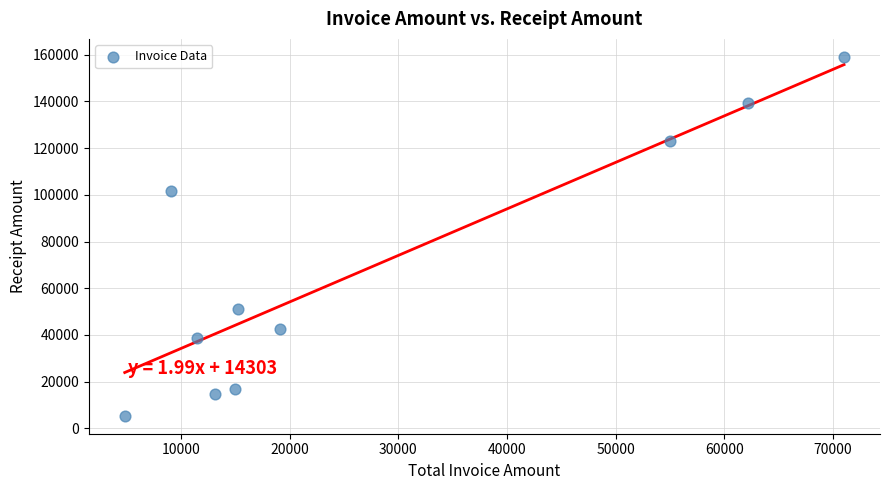

What is the range of Y values (max minus min)?

153683